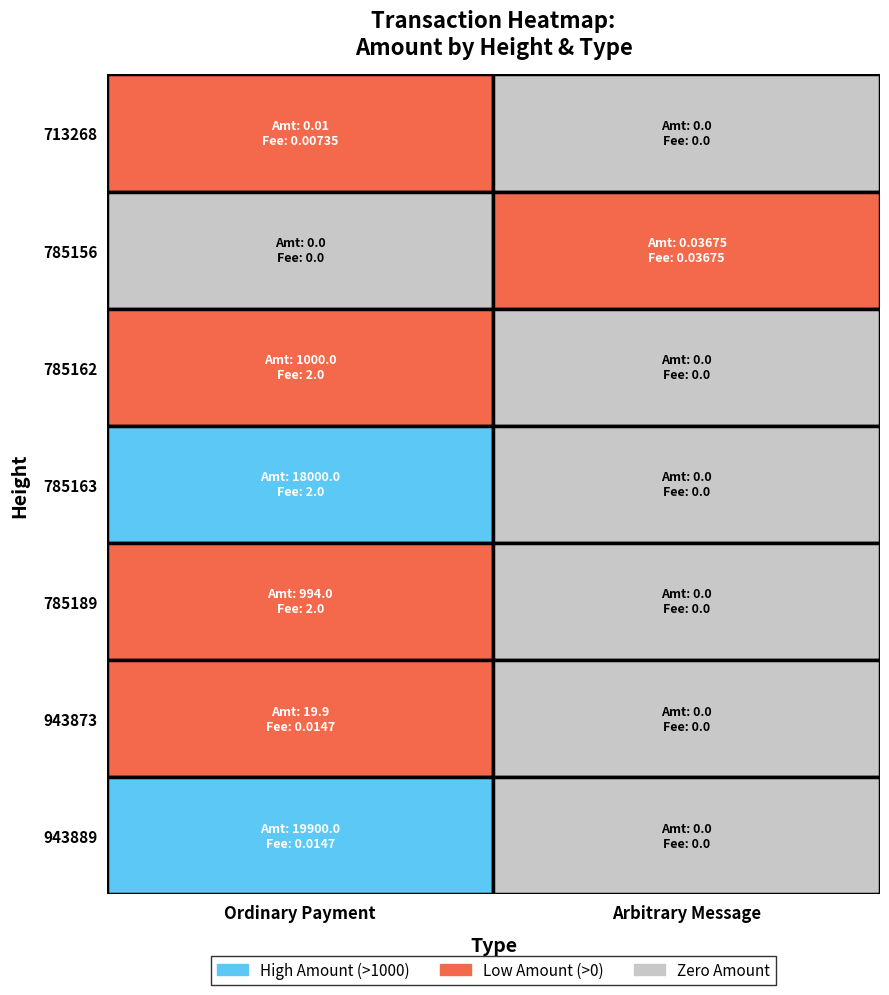

Which series has the largest range (max minus min)?

943889